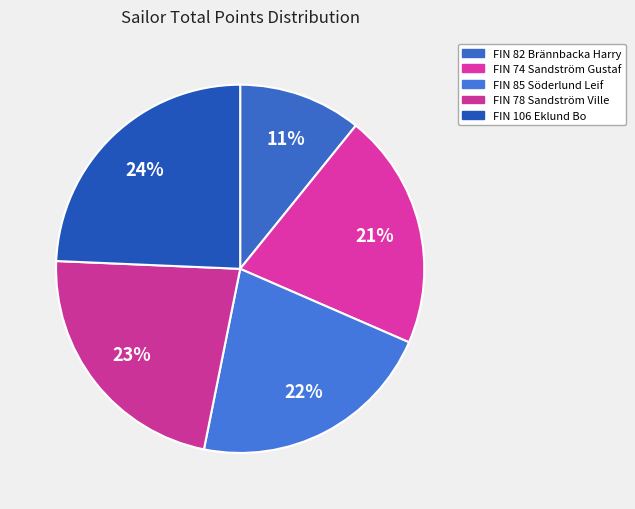

To the nearest percent, what percentage of the pie is FIN 78 Sandström Ville?

23%